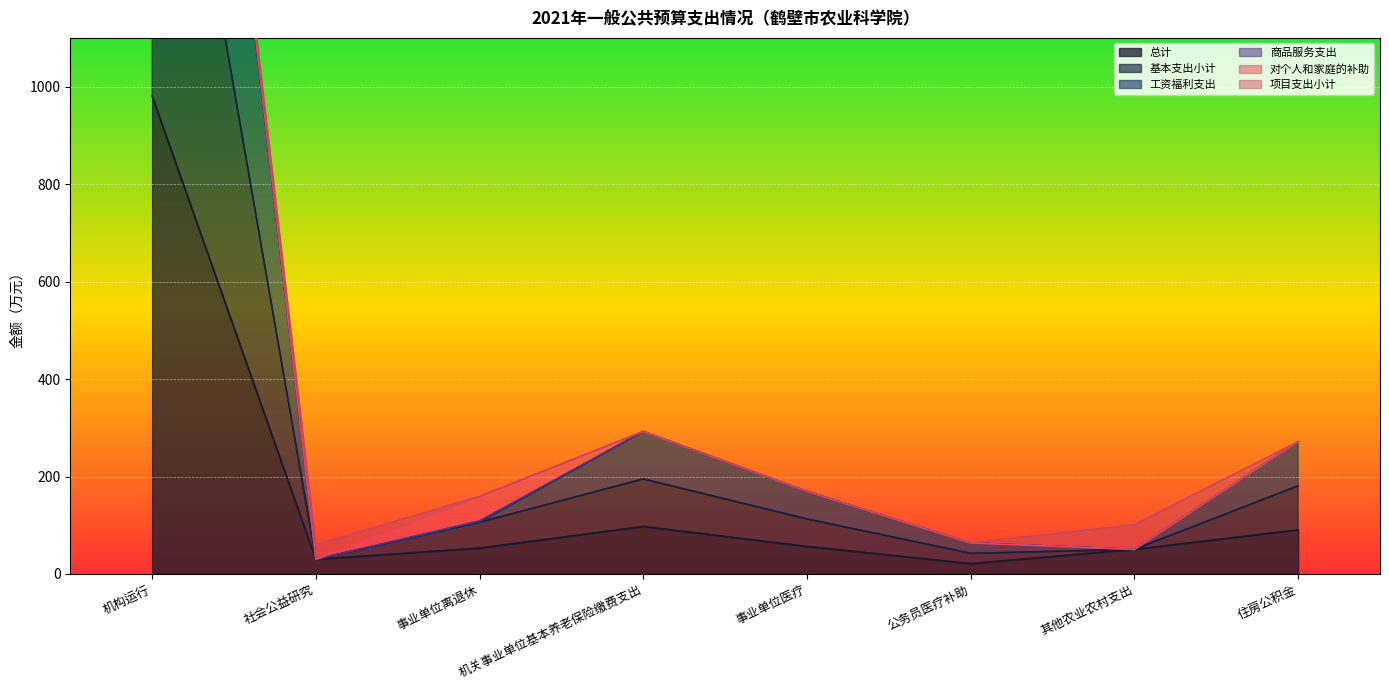

Where does the 总计 series first go above 56?

机构运行